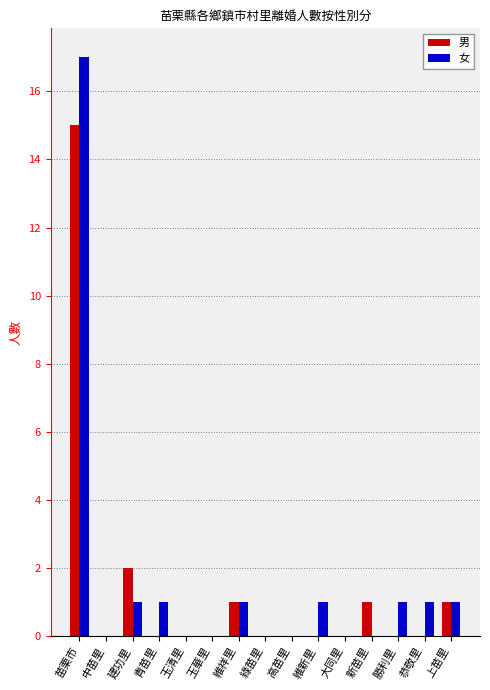

What is the maximum value shown in the chart?

17